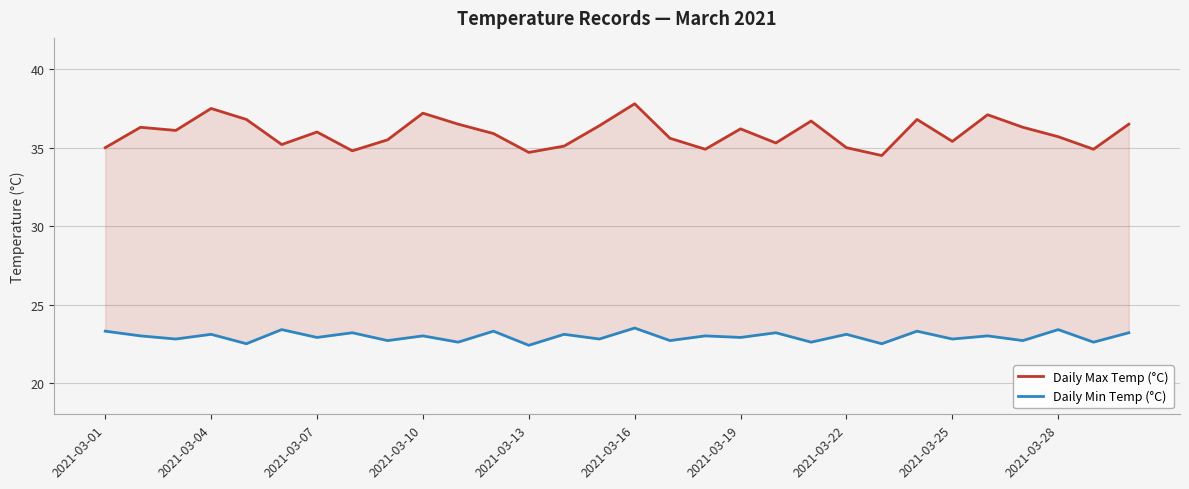

At which category does Daily Max Temp (°C) reach its first local peak?

2021-03-04